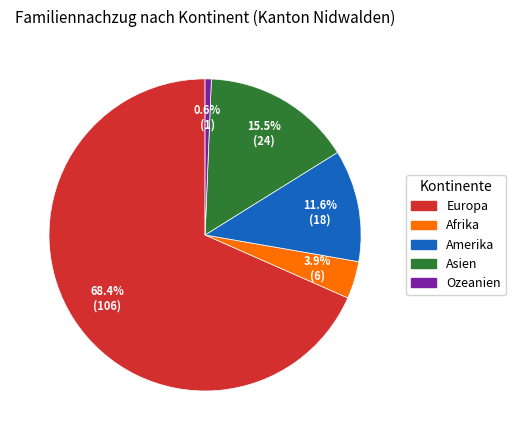

Count the number of slices in the pie.

5